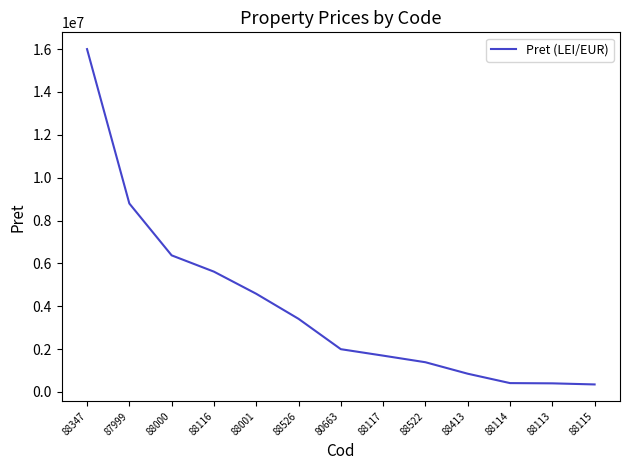

True or false: the data has more than 1 interior local peaks.

False